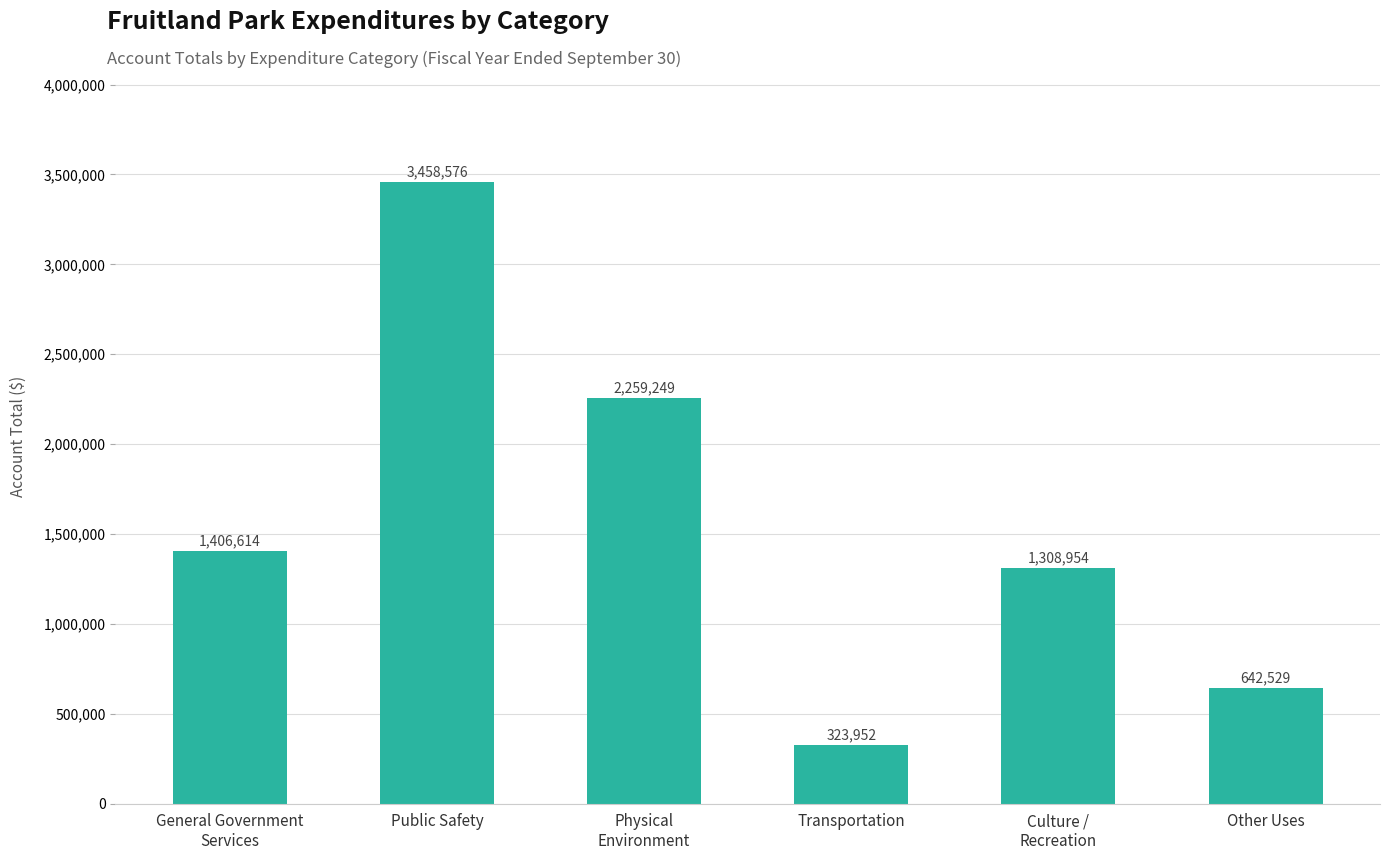

How many categories are shown in the chart?

6